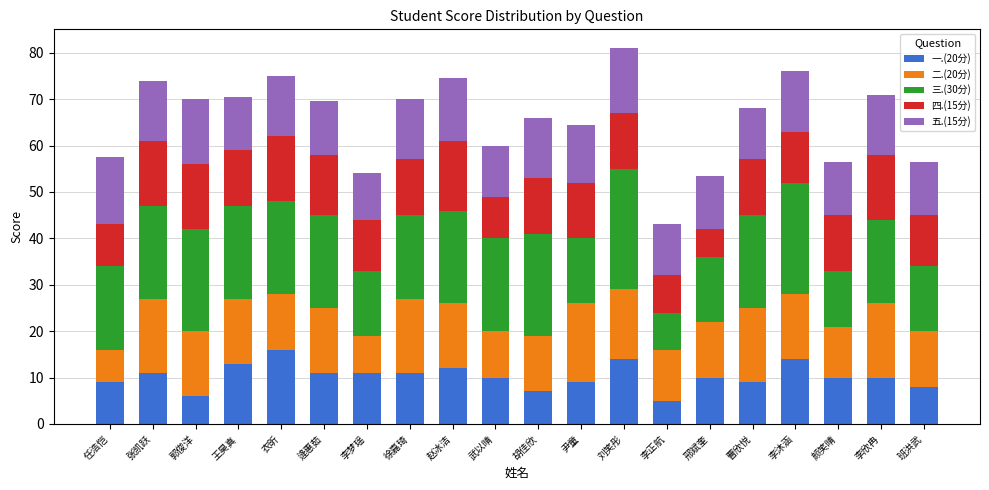

What is the maximum value for 一.(20分)?

16.0